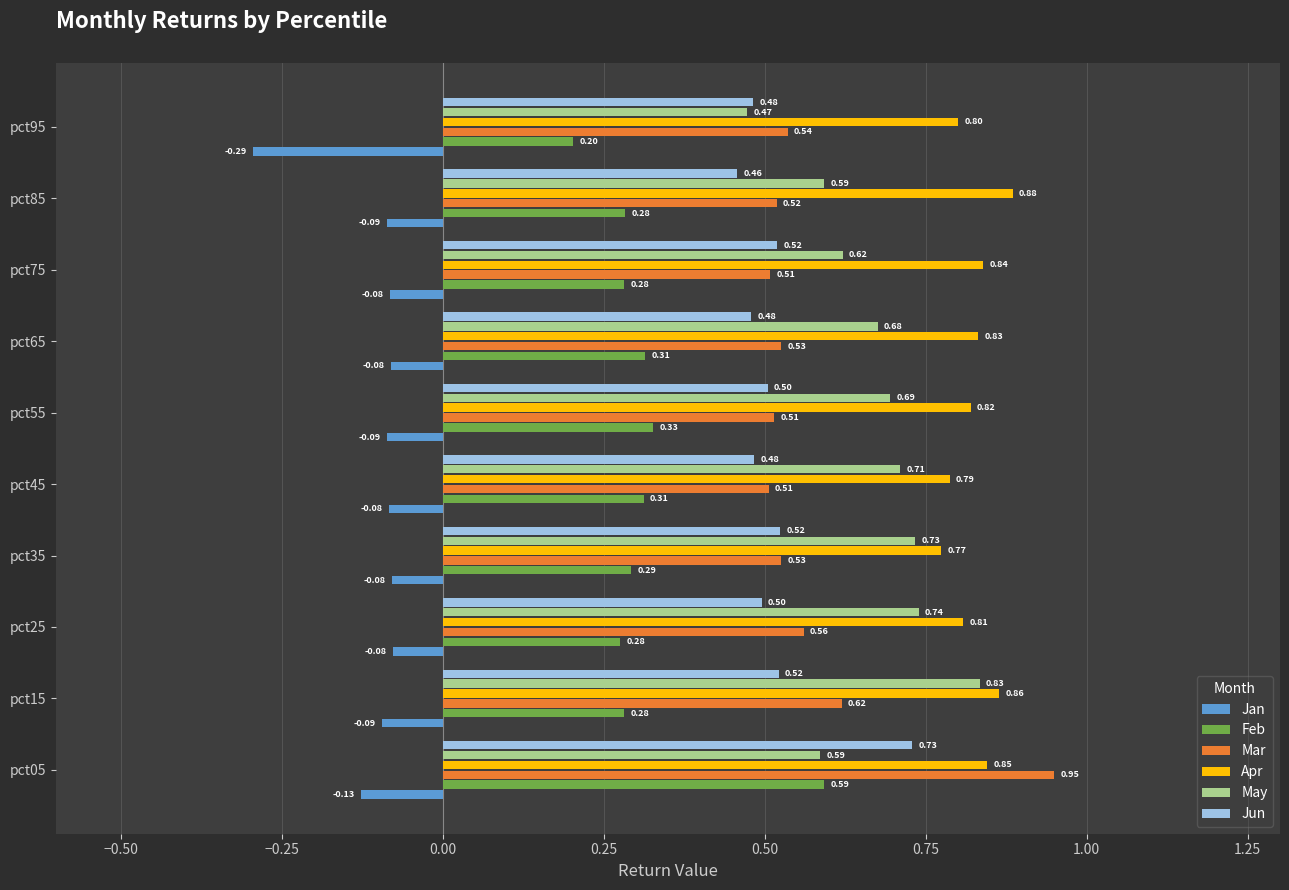

What is the sum of all Jun values?

5.2